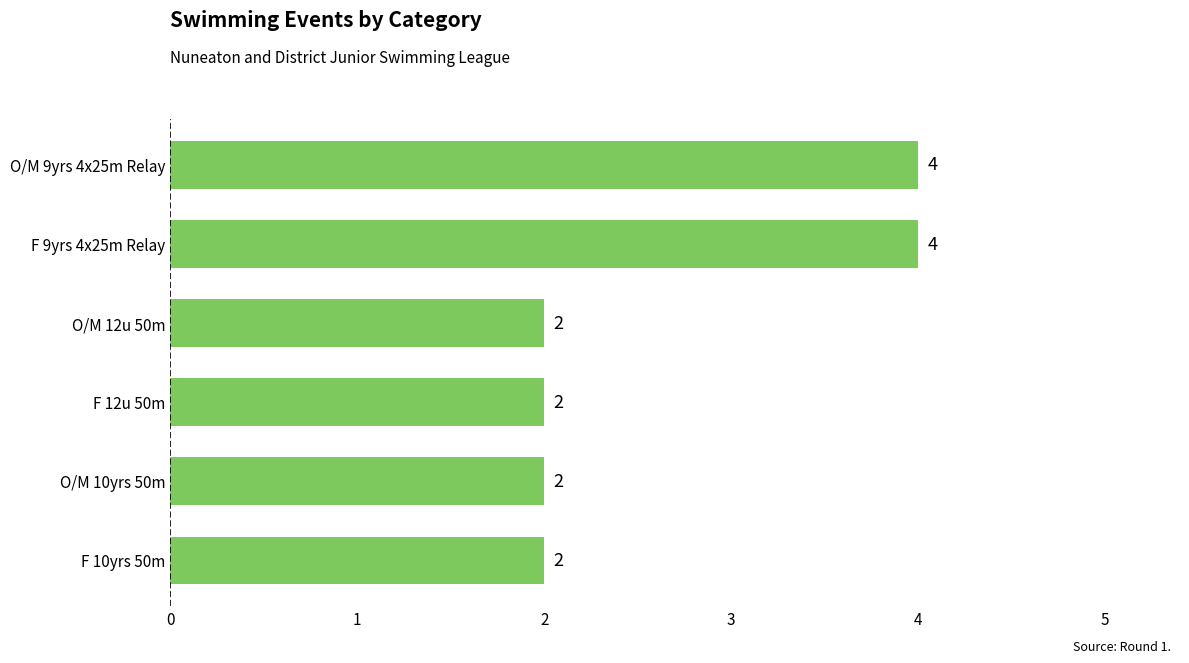

Count the values in the range 2 to 4.

6